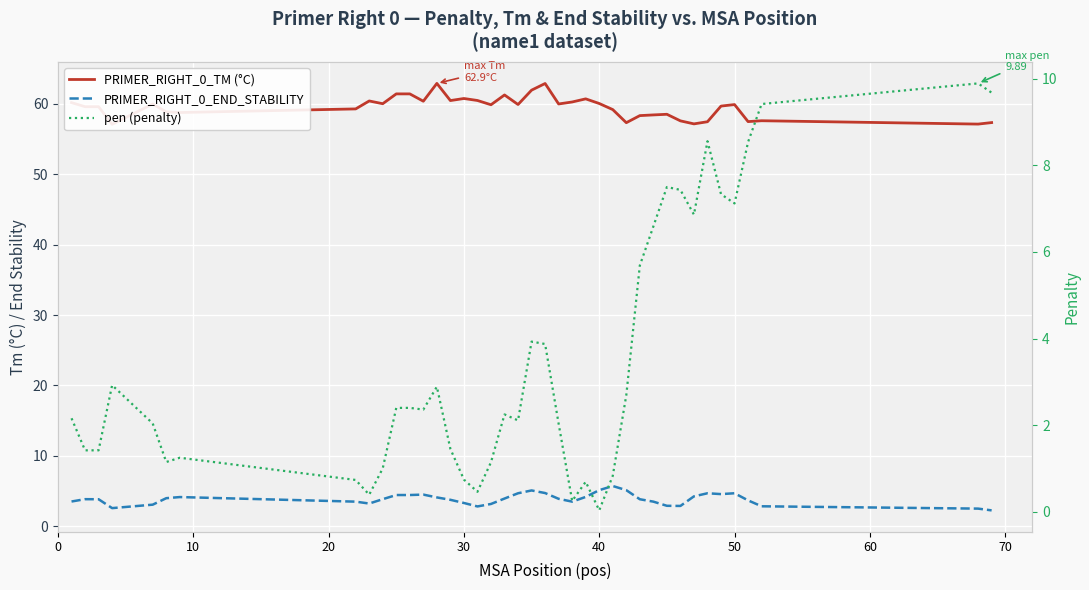

Reading right to left, extract all data points from this chart.

PRIMER_RIGHT_0_TM (°C): 57.3	57.1	57.6	57.5	59.9	59.7	57.4	57.1	57.6	58.5	58.4	58.3	57.3	59.2	60.0	60.7	60.2	60.0	62.9	61.9	59.9	61.2	59.9	60.5	60.7	60.5	62.9	60.4	61.4	61.4	60.0	60.4	59.3	58.8	58.9	60.0	57.1	59.6	59.6	60.2
PRIMER_RIGHT_0_END_STABILITY: 2.3	2.5	2.9	3.7	4.7	4.6	4.7	4.3	2.9	2.9	3.5	3.9	5.1	5.7	5.1	4.2	3.5	3.9	4.7	5.1	4.7	4.0	3.2	2.8	3.3	3.8	4.1	4.5	4.5	4.5	3.9	3.2	3.5	4.2	4.0	3.1	2.6	3.9	3.9	3.5
pen (penalty): 9.7	9.9	9.4	8.5	7.1	7.3	8.6	6.9	7.4	7.5	6.6	5.7	2.7	0.8	0.0	0.7	0.3	2.0	3.9	3.9	2.1	2.2	1.1	0.5	0.7	1.5	2.9	2.4	2.4	2.4	1.0	0.4	0.7	1.2	1.1	2.0	2.9	1.4	1.4	2.2